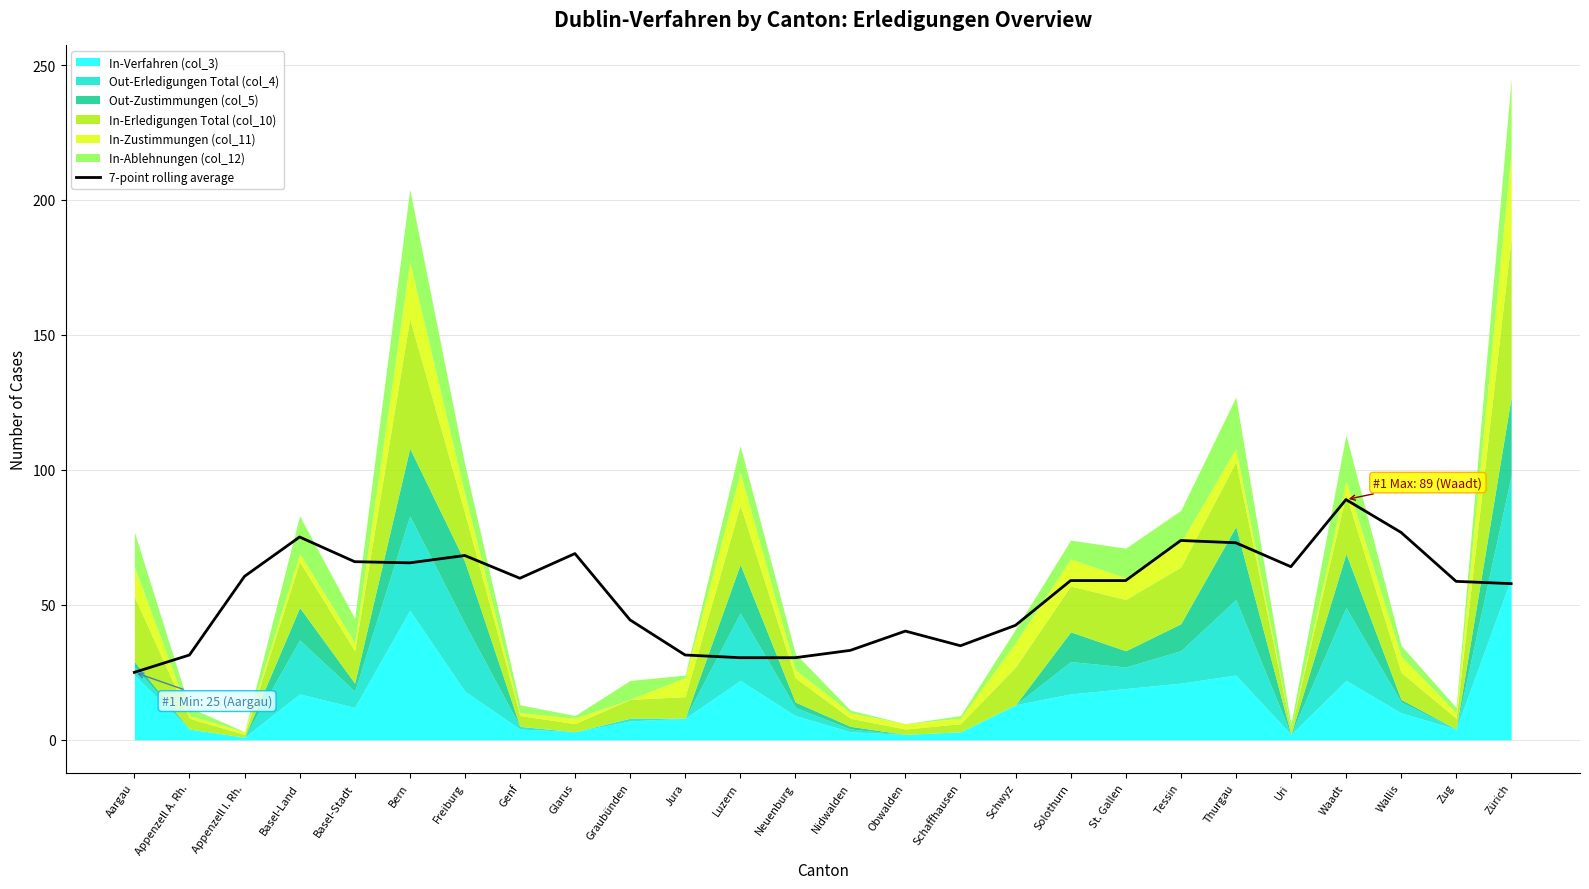

What is the label of the 15th point from the left?

Obwalden